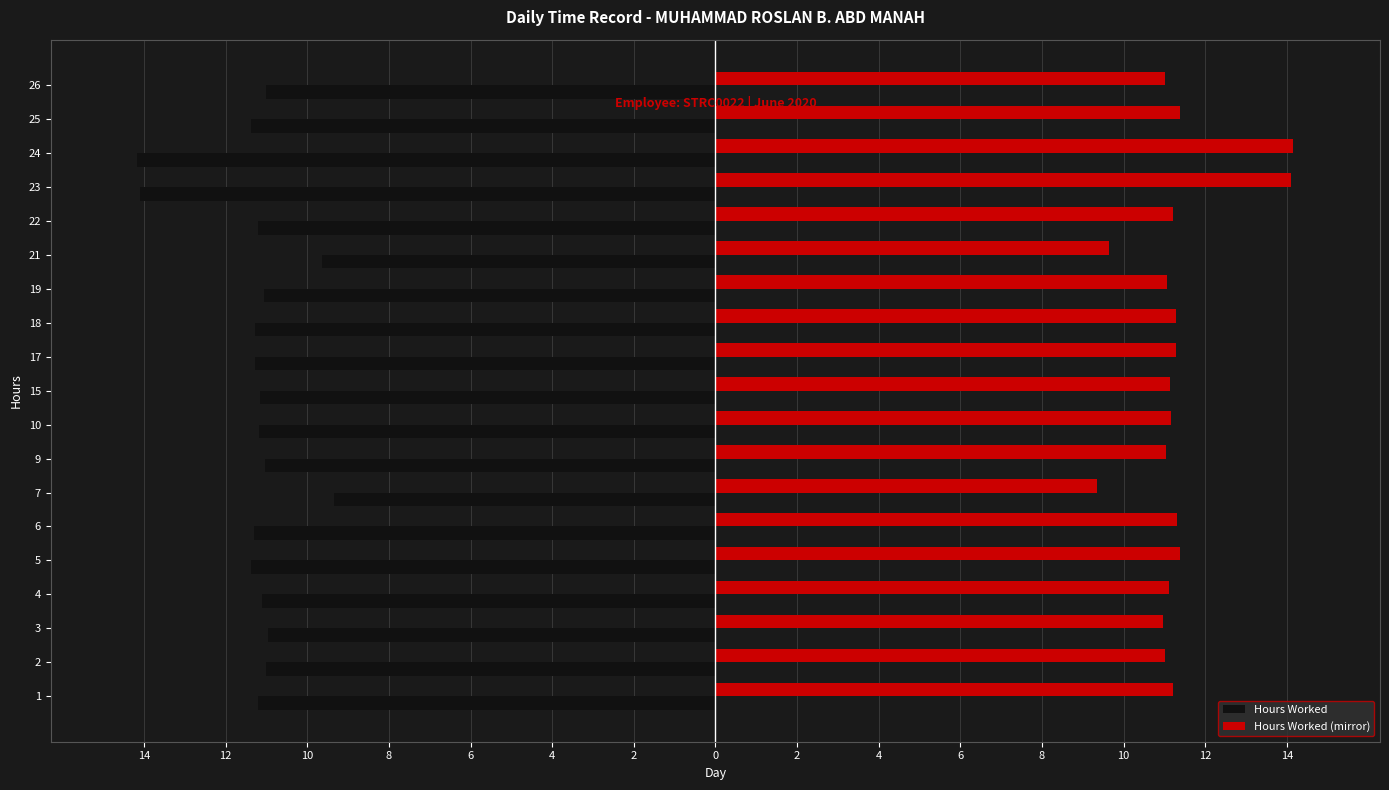

What are all the series names shown in the legend?

Hours Worked, Hours Worked (mirror)